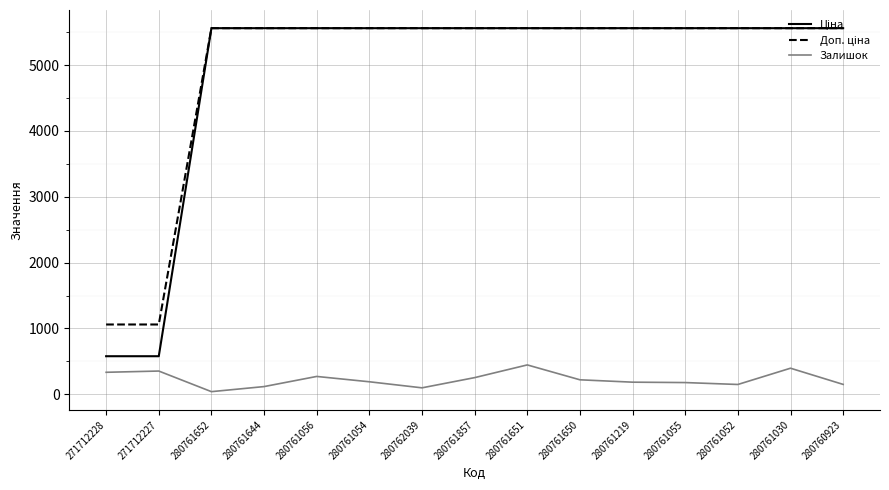

What is the total value across all series at 280761030?

11516.7